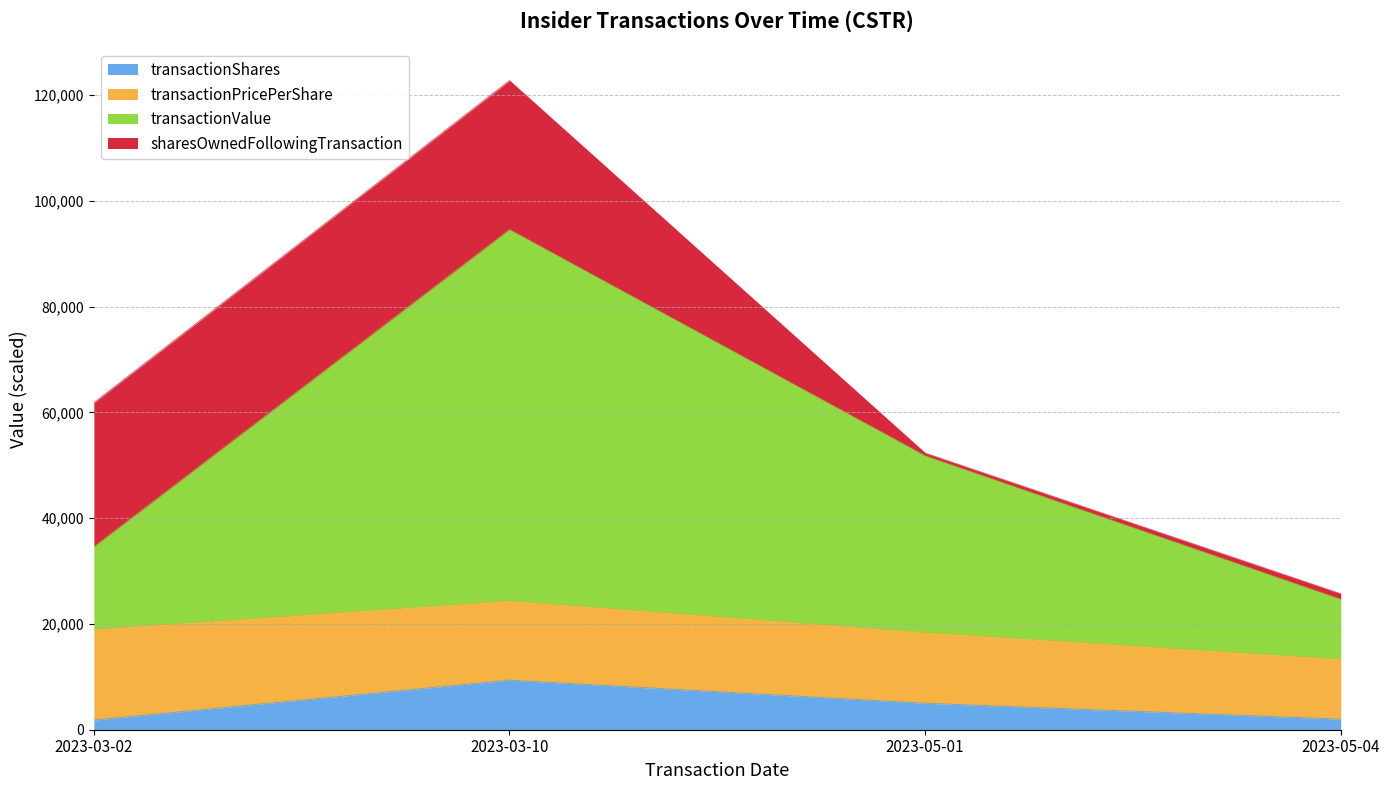

The value of transactionShares at 2023-03-10 is 15834.7. True or false?

False